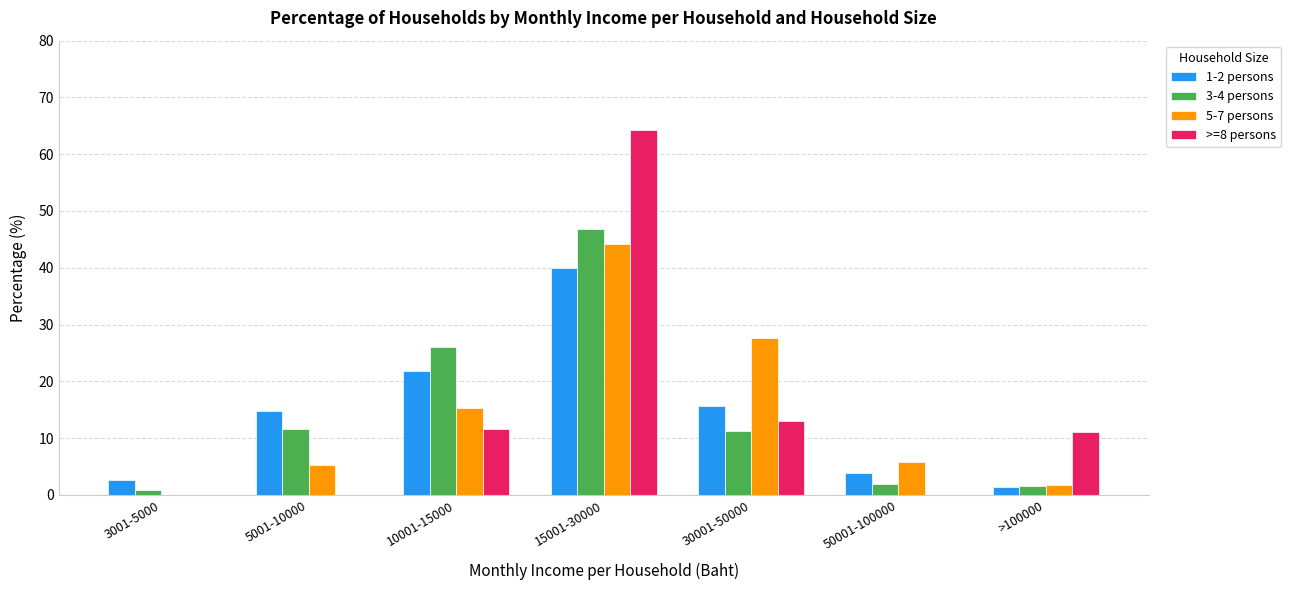

At which category is the sum across all series the highest?

15001-30000